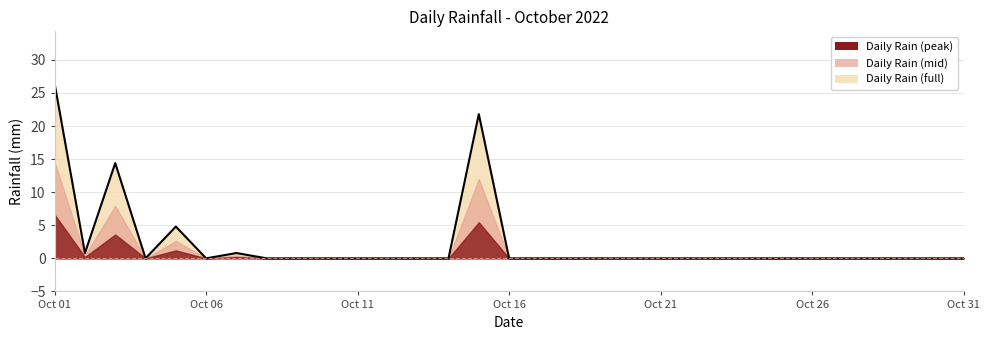

What is the maximum value shown in the chart?

26.4